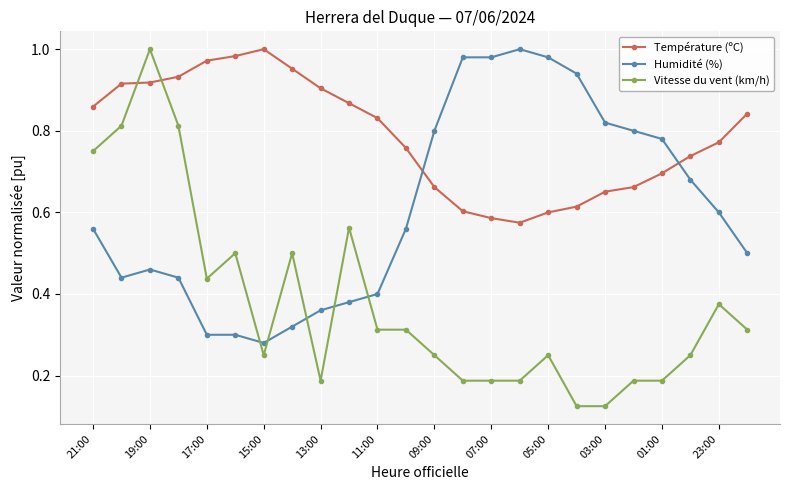

True or false: Vitesse du vent (km/h) and Température (ºC) cross at least once.

True